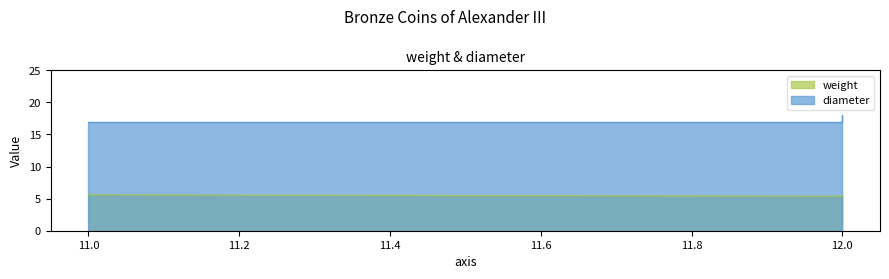

At which category is the sum across all series the highest?

12